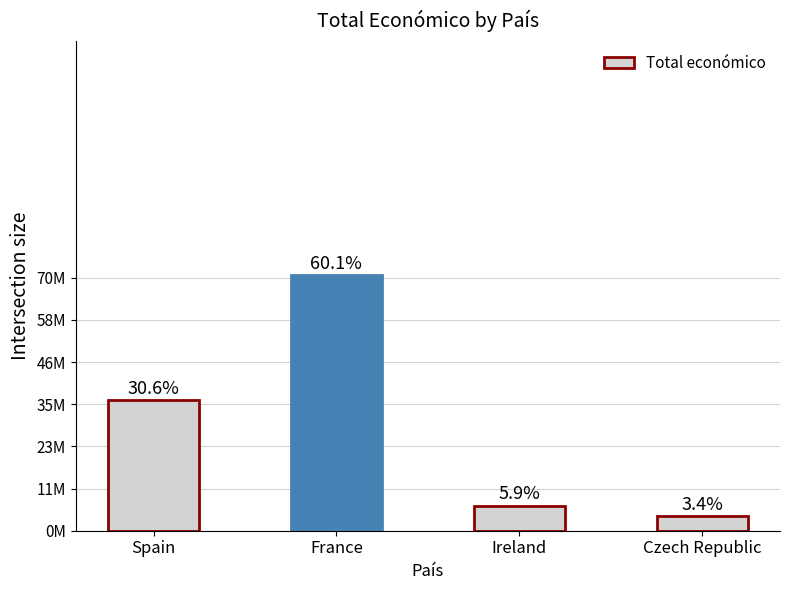

List the labels in order of value, smallest first.

Czech Republic, Ireland, Spain, France